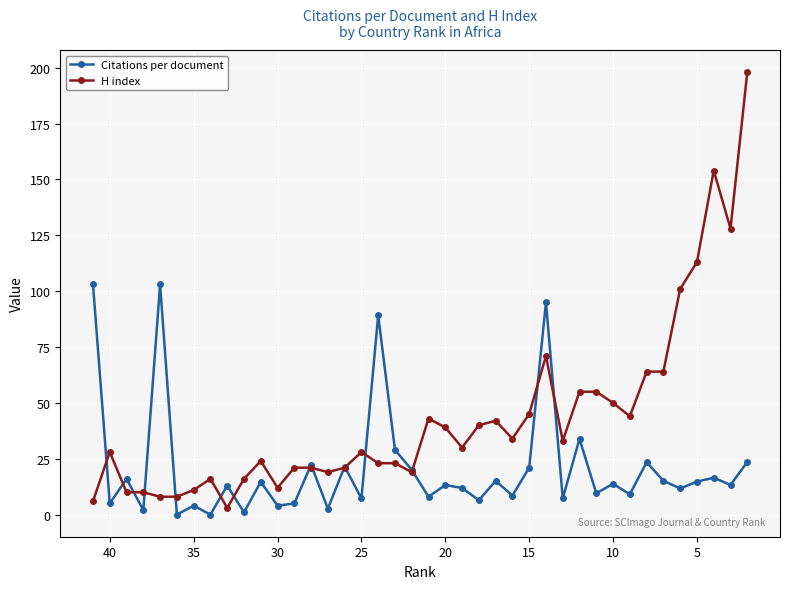

What is the sum of all Citations per document values?

833.8